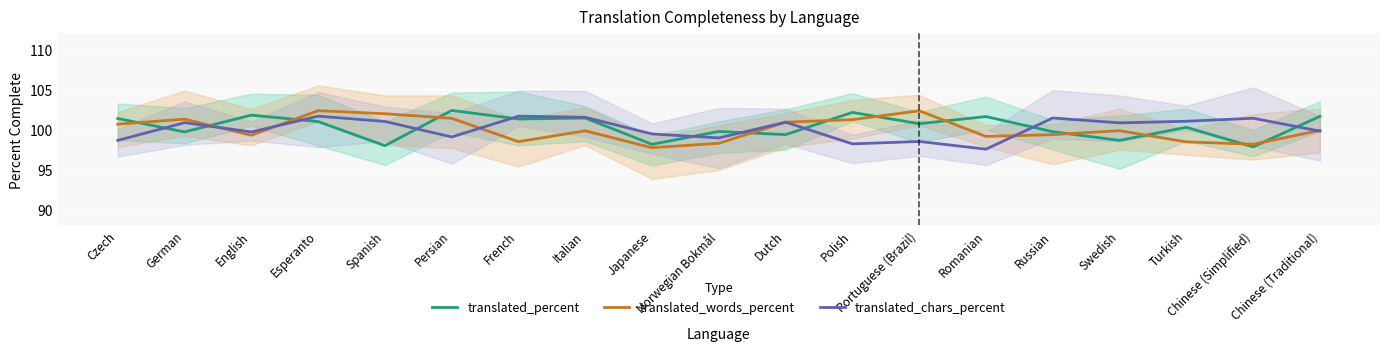

Where does the translated_percent series first go above 100?

Czech